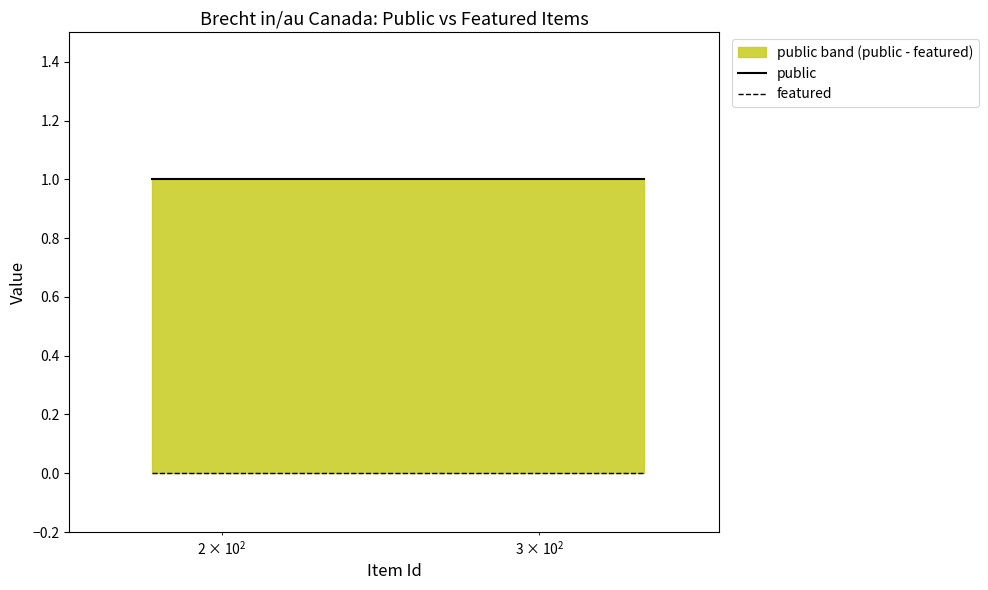

Rank the series by their maximum value, from lowest to highest.

featured, public